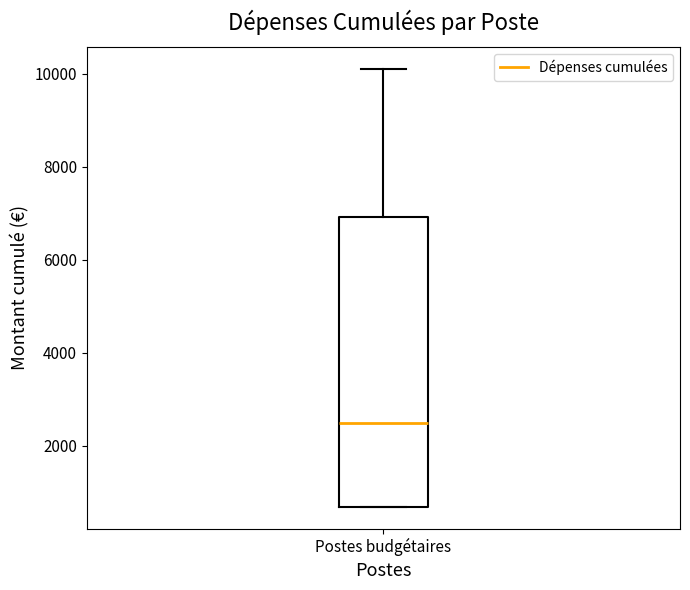

Where does the median line of the box for Postes budgétaires sit on the y-axis? The values are not printed on the chart, so give them approximately, as read against the axis.

2400